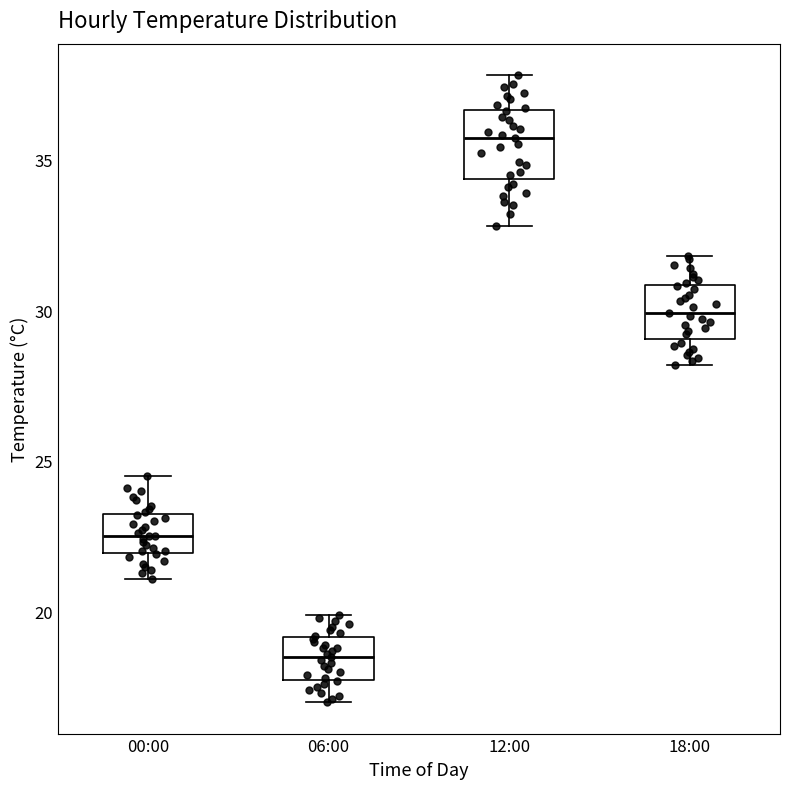

Which box's median line is the highest?

12:00